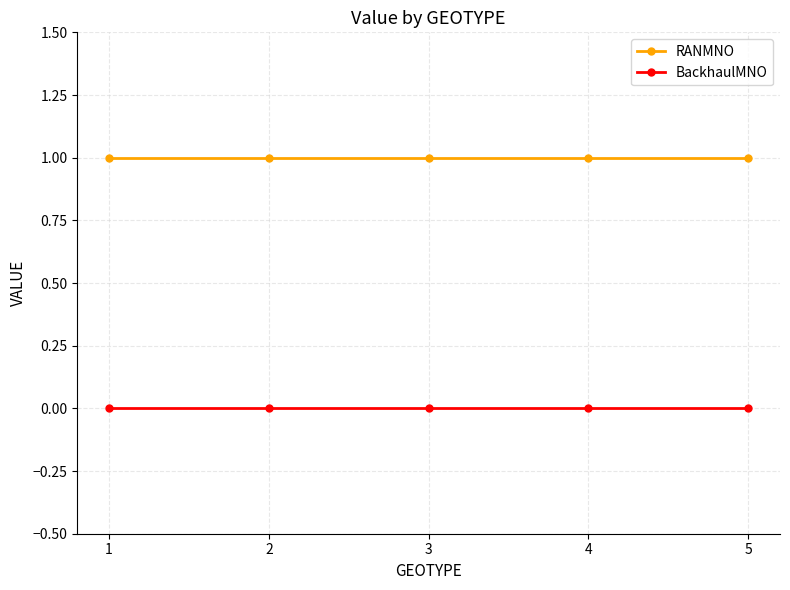

Is it true that BackhaulMNO equals 0 at 5?

True